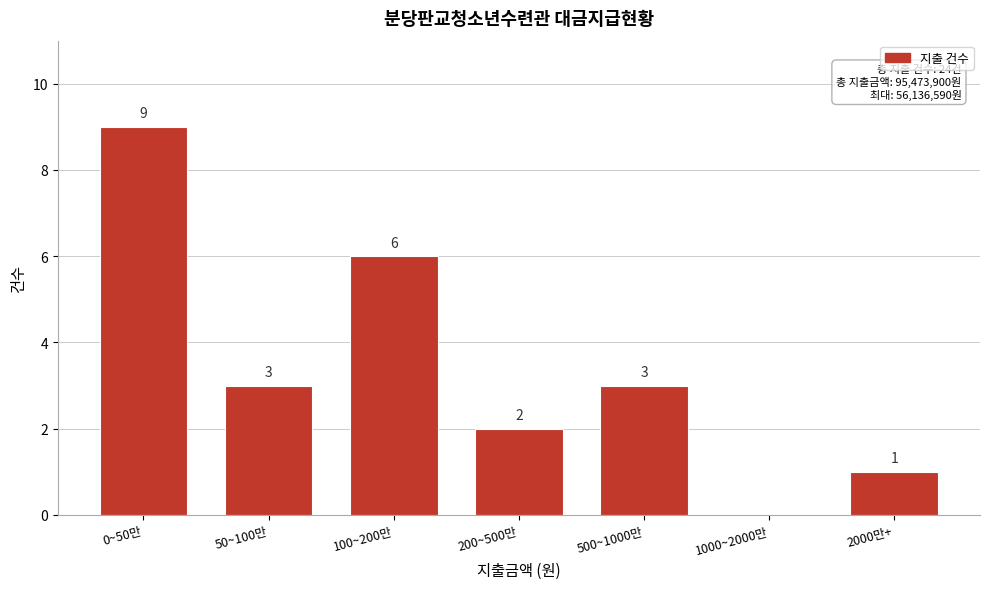

Reading left to right, transcribe all the data shown in this chart.

0~50만=9	50~100만=3	100~200만=6	200~500만=2	500~1000만=3	1000~2000만=0	2000만+=1